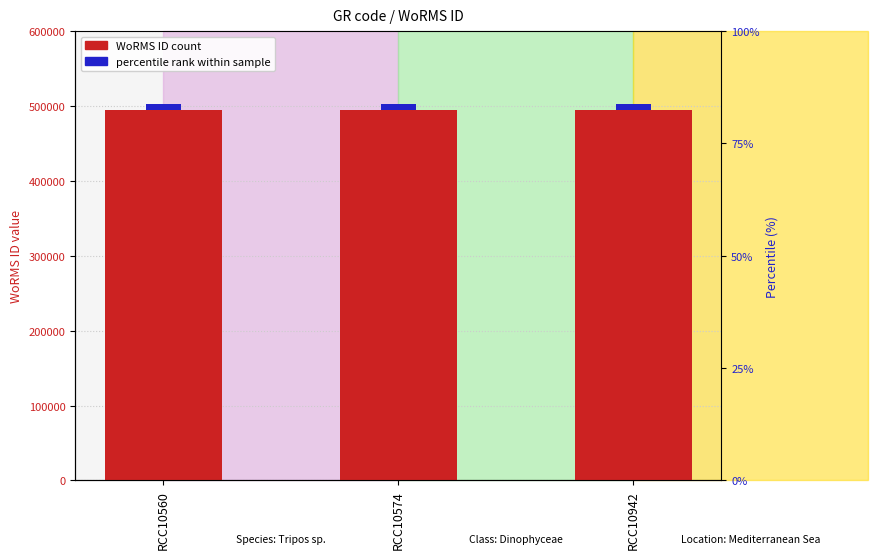

What is the total value across all series at RCC10942?

502057